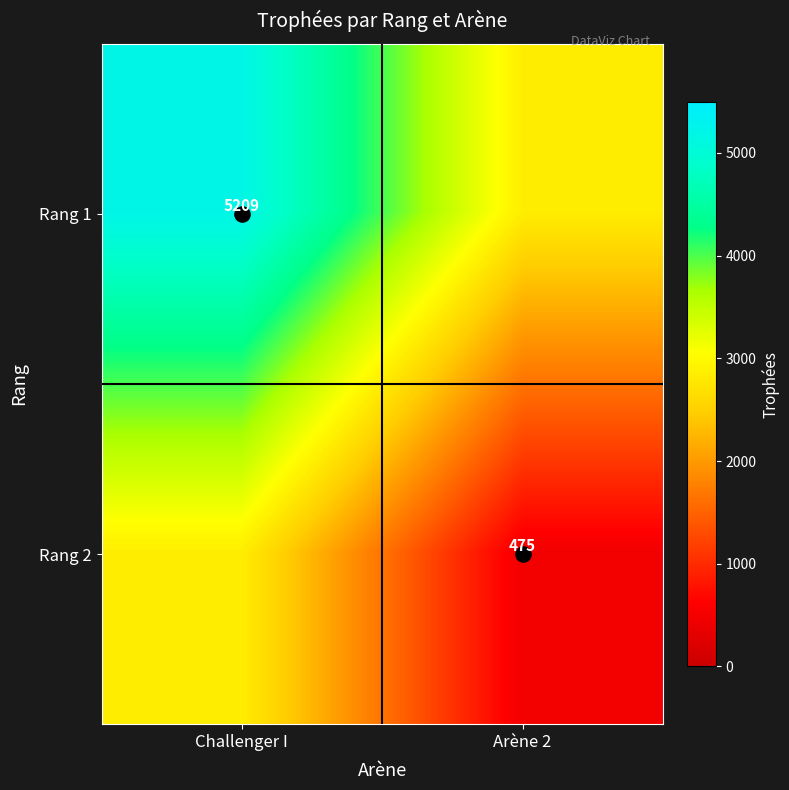

Which has a higher value, Arène 2 or Challenger I?

Challenger I